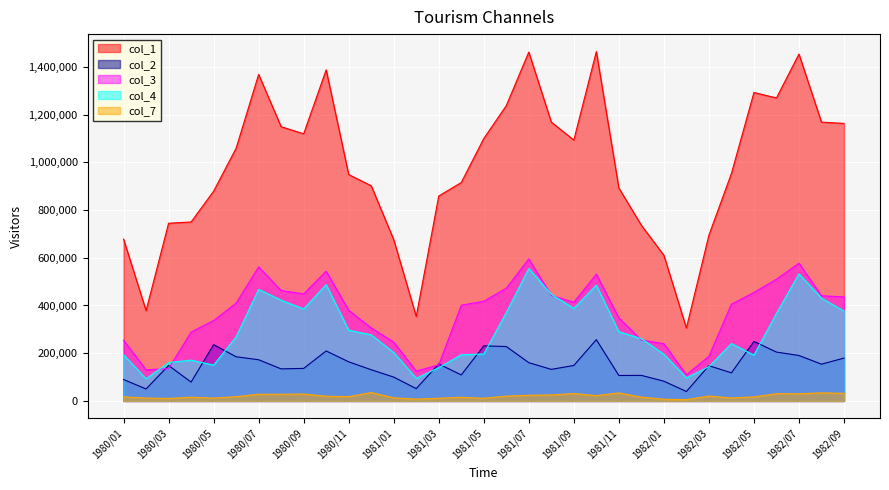

What is the minimum value shown in the chart?

5418